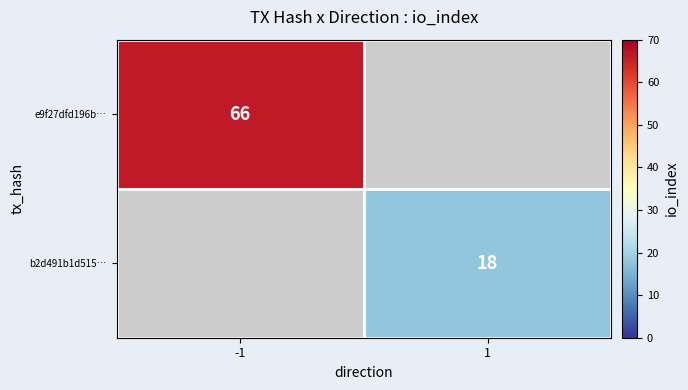

The b2d491b1d515… series shows 9 at 1. True or false?

False